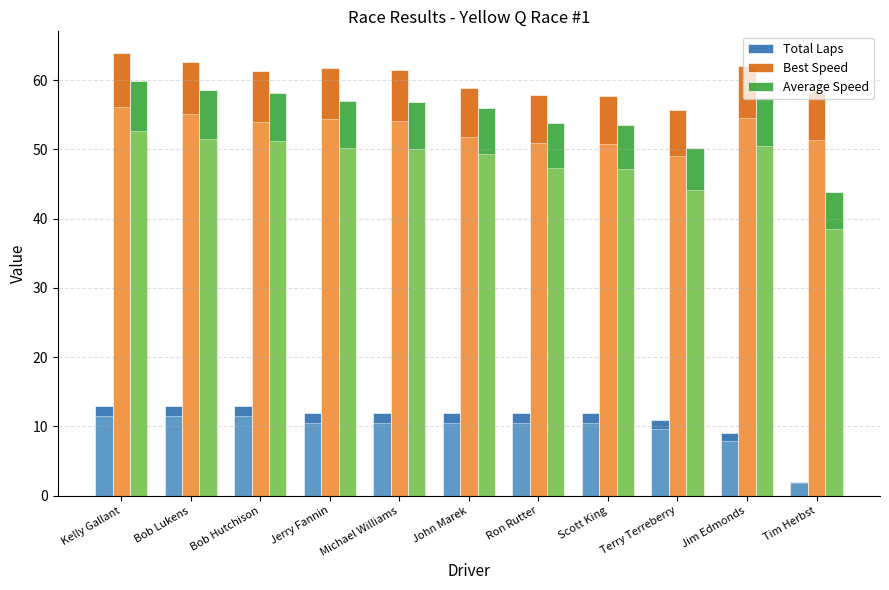

What is the label of the 6th bar from the right?

John Marek